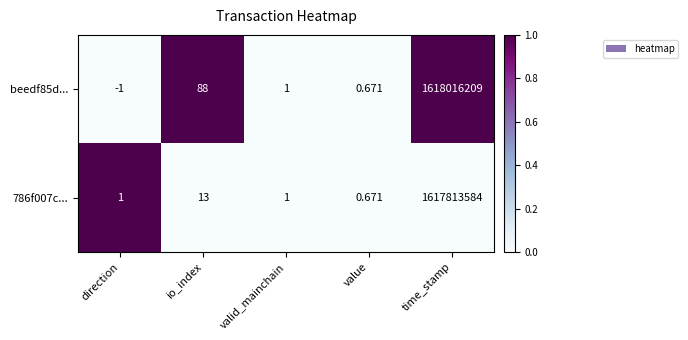

Is the value of 786f007c... at time_stamp greater than the value of beedf85d... at io_index?

Yes